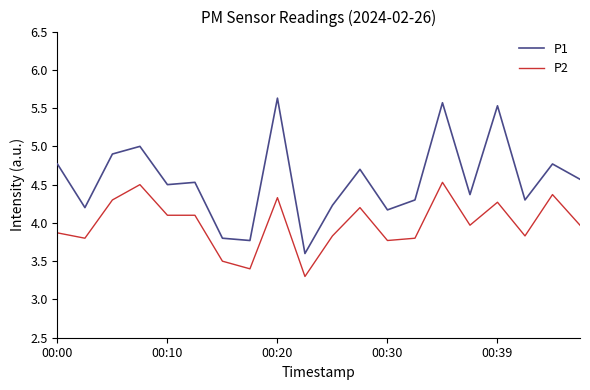

Reading left to right, extract all data points from this chart.

P1: 4.8	4.2	4.9	5.0	4.5	4.5	3.8	3.8	5.6	3.6	4.2	4.7	4.2	4.3	5.6	4.4	5.5	4.3	4.8	4.6
P2: 3.9	3.8	4.3	4.5	4.1	4.1	3.5	3.4	4.3	3.3	3.8	4.2	3.8	3.8	4.5	4.0	4.3	3.8	4.4	4.0